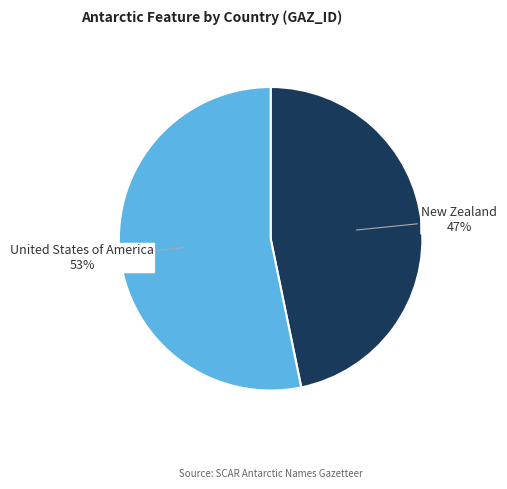

To the nearest percent, what is the difference between the largest and smallest slice percentages?

6%